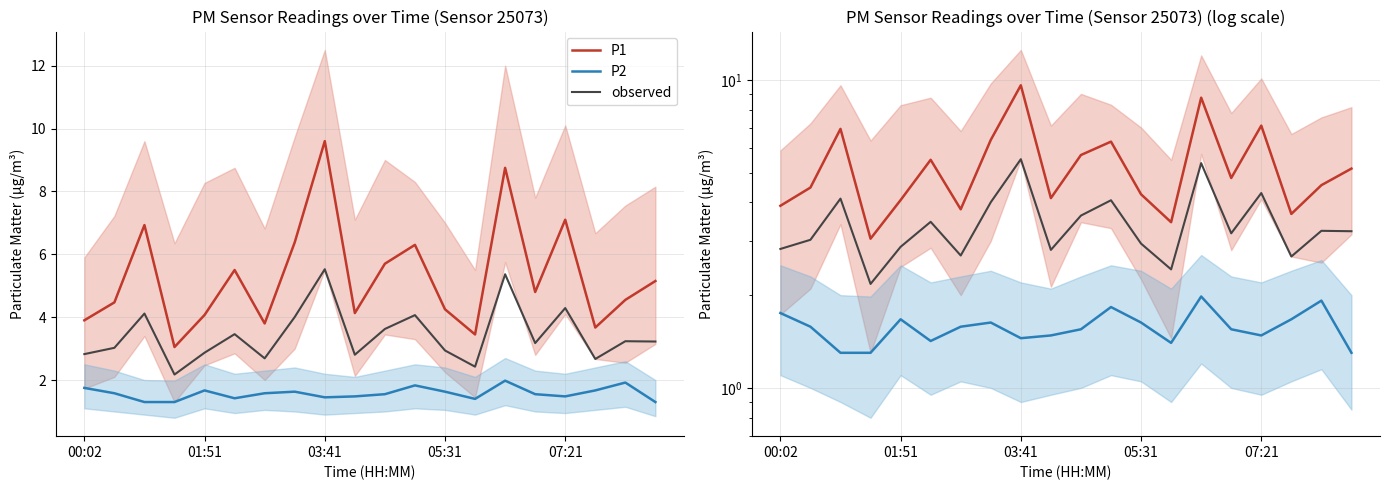

What is the total value across all series at 13?

7.3